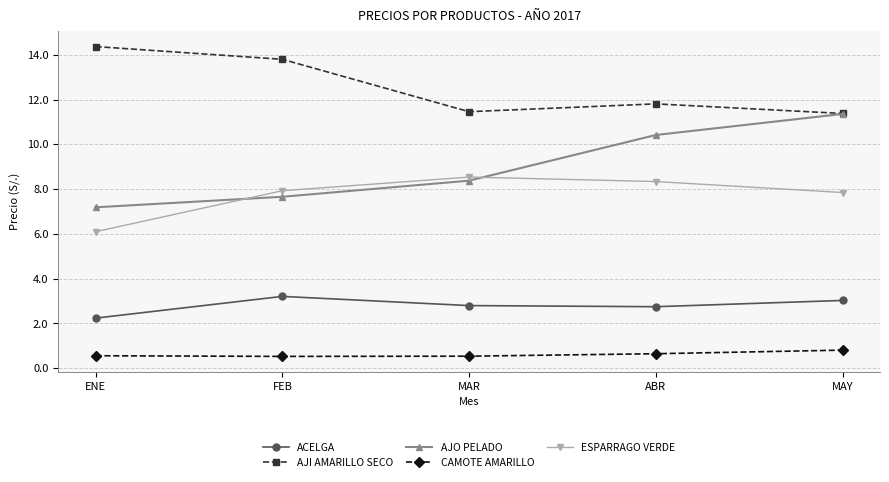

At how many categories does at least one series exceed 9?

5